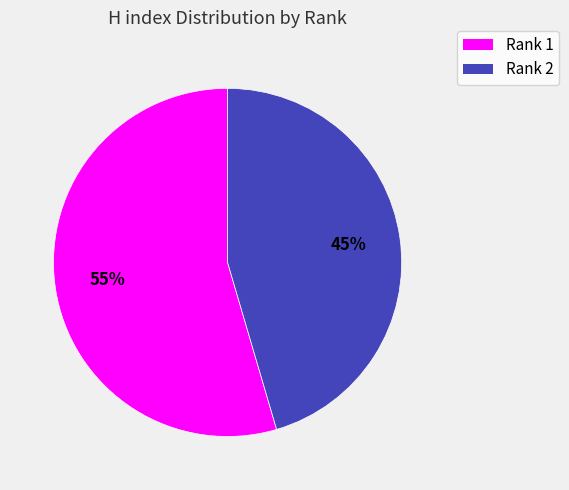

To the nearest percent, what is the average slice percentage?

50%